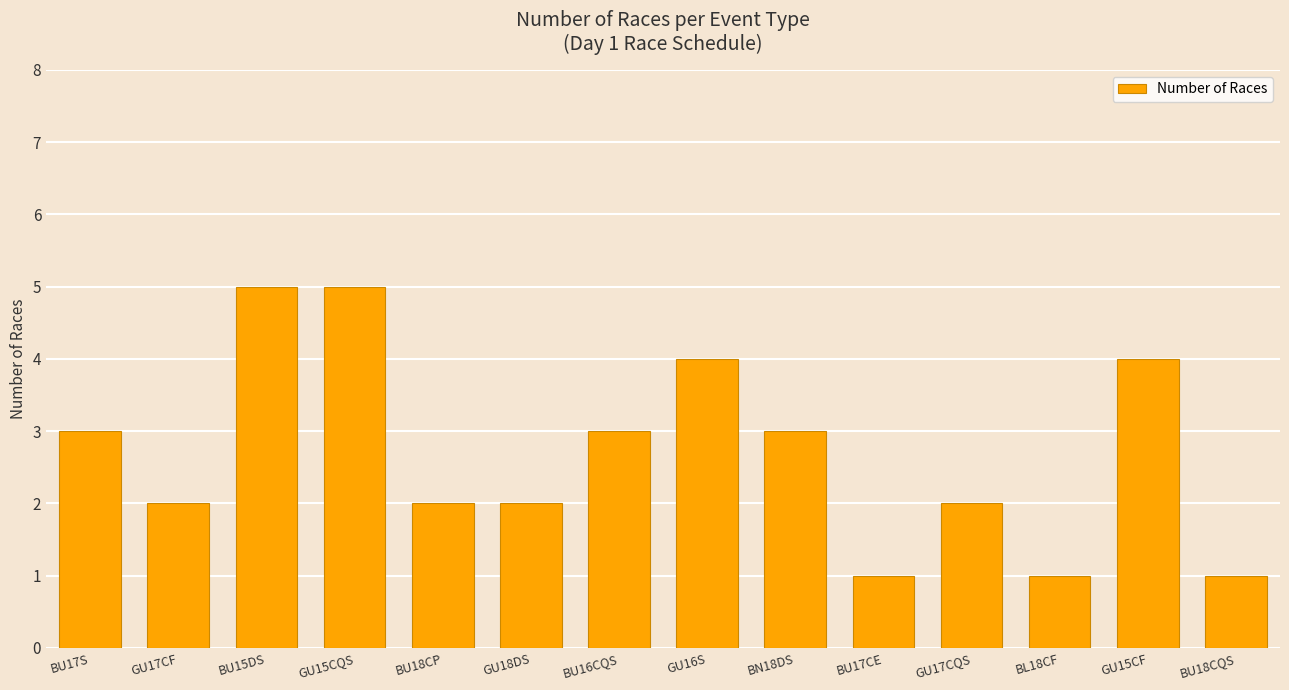

True or false: the data shows 3 at BU17S.

True